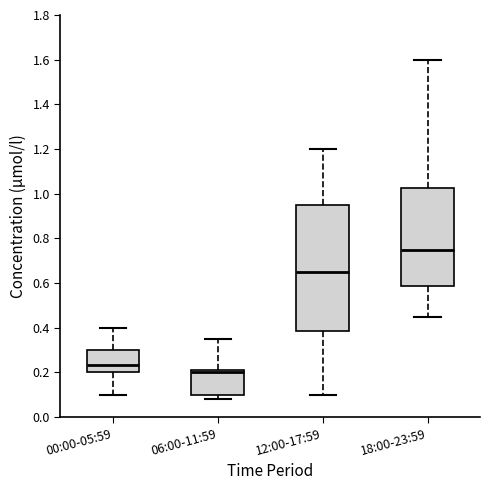

Reading left to right, read every box against the y-axis: the position of its median line, the range the box covers, and the ends of its whiskers. The values are not printed on the chart, so give them approximately, as read against the axis.

00:00-05:59: median 0.24, box 0.20 to 0.30, whiskers 0.10 to 0.40
06:00-11:59: median 0.20, box 0.10 to 0.22, whiskers 0.08 to 0.36
12:00-17:59: median 0.66, box 0.38 to 0.94, whiskers 0.10 to 1.20
18:00-23:59: median 0.76, box 0.58 to 1.02, whiskers 0.46 to 1.60